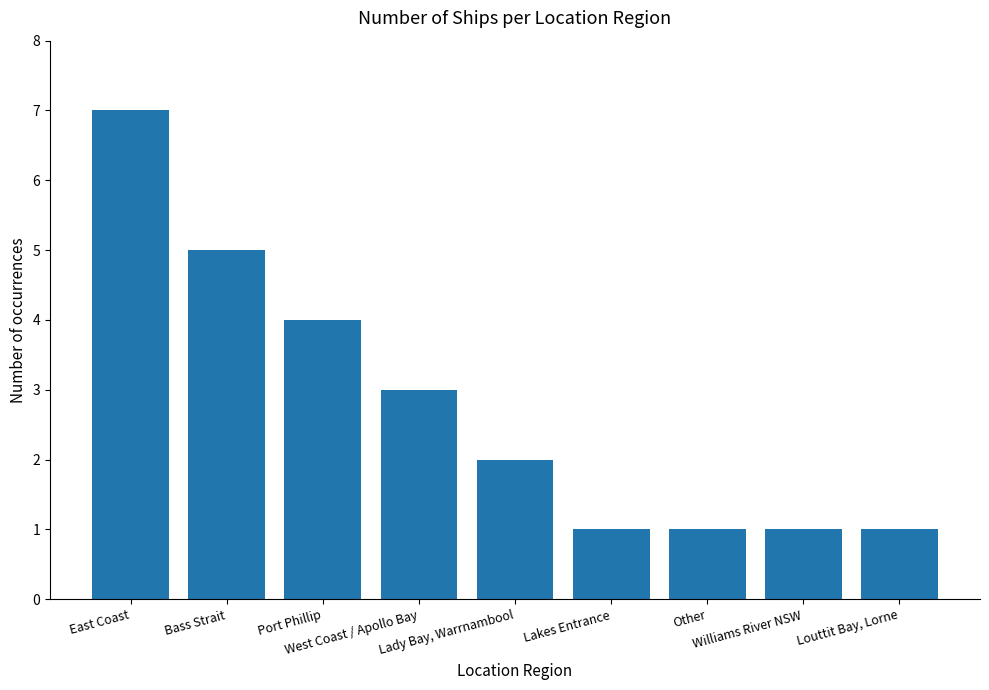

What is the ratio of the value at Port Phillip to the value at Other?

4.0